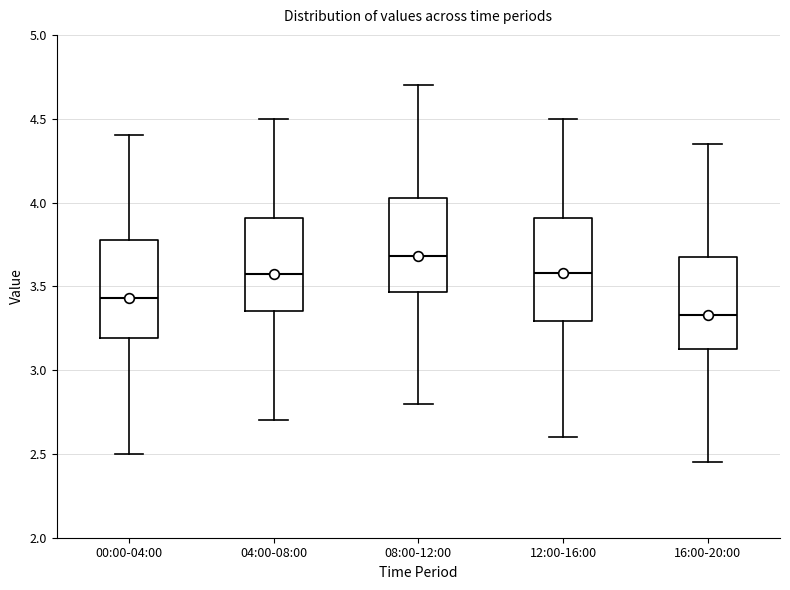

Reading left to right, read every box against the y-axis: the position of its median line, the range the box covers, and the ends of its whiskers. The values are not printed on the chart, so give them approximately, as read against the axis.

00:00-04:00: median 3.45, box 3.20 to 3.80, whiskers 2.50 to 4.40
04:00-08:00: median 3.60, box 3.35 to 3.90, whiskers 2.70 to 4.50
08:00-12:00: median 3.70, box 3.45 to 4.05, whiskers 2.80 to 4.70
12:00-16:00: median 3.60, box 3.30 to 3.90, whiskers 2.60 to 4.50
16:00-20:00: median 3.35, box 3.15 to 3.70, whiskers 2.45 to 4.35